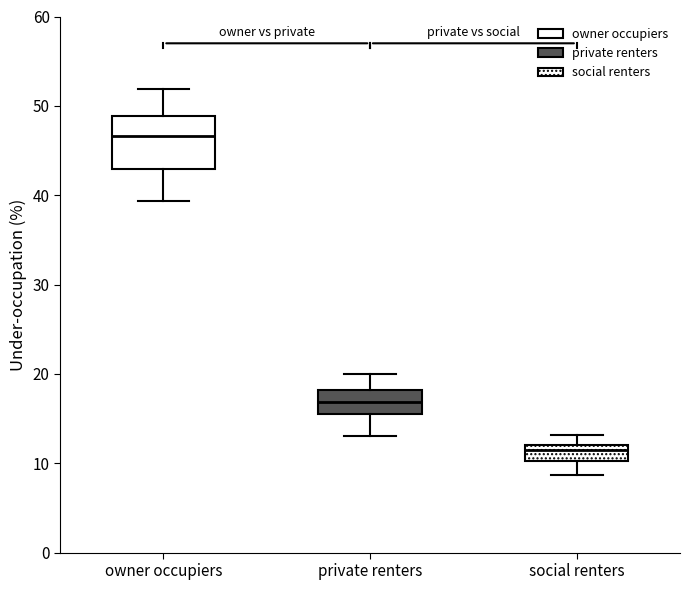

Where does the lower whisker of the box for social renters end on the y-axis? The values are not printed on the chart, so give them approximately, as read against the axis.

9